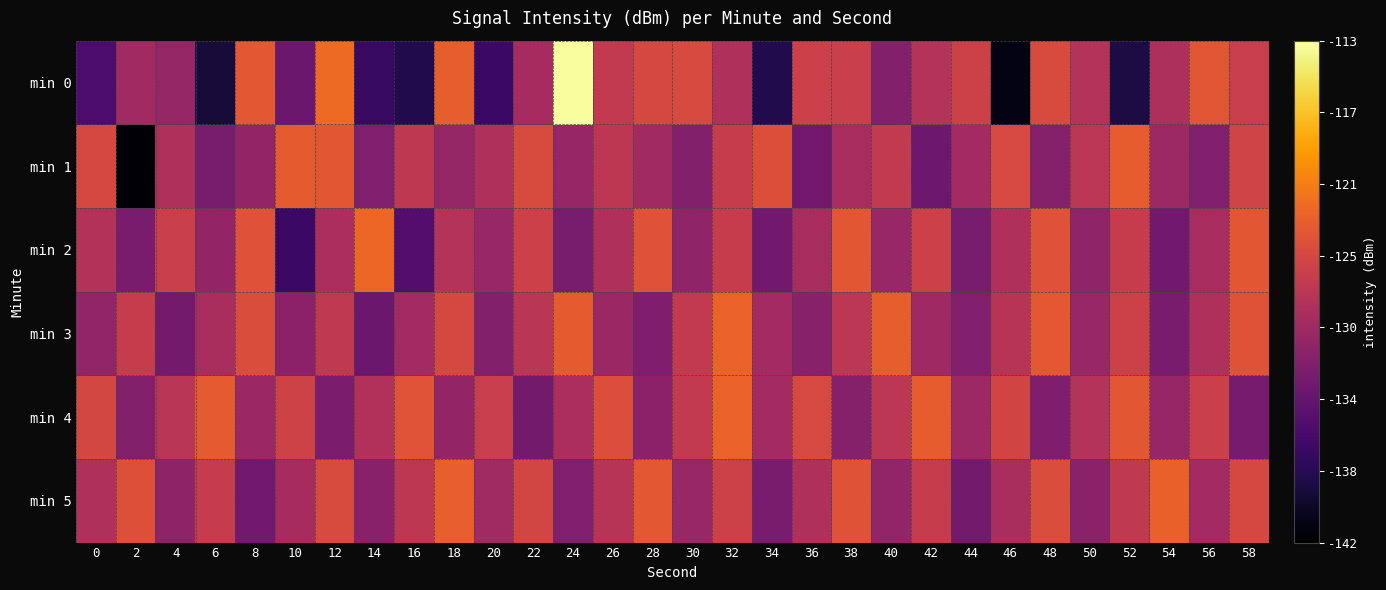

Reading right to left, extract all data points from this chart.

min 0: 58=-126.5	56=-124.2	54=-128.6	52=-138.7	50=-128.0	48=-125.1	46=-141.0	44=-126.1	42=-128.0	40=-131.6	38=-126.3	36=-126.2	34=-138.2	32=-128.5	30=-125.2	28=-125.4	26=-127.0	24=-113.2	22=-129.0	20=-136.6	18=-123.5	16=-138.2	14=-136.9	12=-122.5	10=-133.2	8=-123.9	6=-139.1	4=-130.2	2=-129.3	0=-135.5
min 1: 58=-125.9	56=-131.8	54=-129.7	52=-123.6	50=-127.5	48=-131.4	46=-125.3	44=-129.2	42=-133.1	40=-127.0	38=-128.9	36=-132.8	34=-124.7	32=-126.6	30=-131.5	28=-129.4	26=-127.3	24=-130.2	22=-125.1	20=-128.5	18=-130.3	16=-127.2	14=-131.8	12=-124.0	10=-123.7	8=-130.4	6=-132.4	4=-128.4	2=-141.6	0=-125.4
min 2: 58=-124.0	56=-128.9	54=-132.8	52=-126.7	50=-130.6	48=-124.5	46=-128.4	44=-132.3	42=-126.2	40=-130.1	38=-124.0	36=-128.9	34=-132.8	32=-126.7	30=-130.6	28=-124.5	26=-128.4	24=-132.3	22=-126.2	20=-130.1	18=-128.0	16=-134.9	14=-122.8	12=-128.7	10=-136.6	8=-124.5	6=-130.4	4=-126.3	2=-132.2	0=-128.1
min 3: 58=-124.4	56=-128.3	54=-132.2	52=-126.1	50=-130.0	48=-123.9	46=-127.8	44=-131.7	42=-129.6	40=-123.5	38=-127.4	36=-131.3	34=-129.2	32=-123.1	30=-127.0	28=-131.9	26=-129.8	24=-123.7	22=-127.6	20=-131.5	18=-125.4	16=-129.3	14=-133.2	12=-127.1	10=-131.0	8=-124.9	6=-128.8	4=-132.7	2=-126.6	0=-130.5
min 4: 58=-132.4	56=-126.3	54=-130.2	52=-124.1	50=-128.0	48=-131.9	46=-125.8	44=-129.7	42=-123.6	40=-127.5	38=-131.4	36=-125.3	34=-129.2	32=-123.1	30=-127.0	28=-130.9	26=-124.8	24=-128.7	22=-132.6	20=-126.5	18=-130.4	16=-124.3	14=-128.2	12=-132.1	10=-126.0	8=-129.9	6=-123.8	4=-127.7	2=-131.6	0=-125.5
min 5: 58=-125.4	56=-129.3	54=-123.2	52=-127.1	50=-131.0	48=-124.9	46=-128.8	44=-132.7	42=-126.6	40=-130.5	38=-124.4	36=-128.3	34=-132.2	32=-126.1	30=-130.0	28=-123.9	26=-127.8	24=-131.7	22=-125.6	20=-129.5	18=-123.4	16=-127.3	14=-131.2	12=-125.1	10=-129.0	8=-132.9	6=-126.8	4=-130.7	2=-124.6	0=-128.5